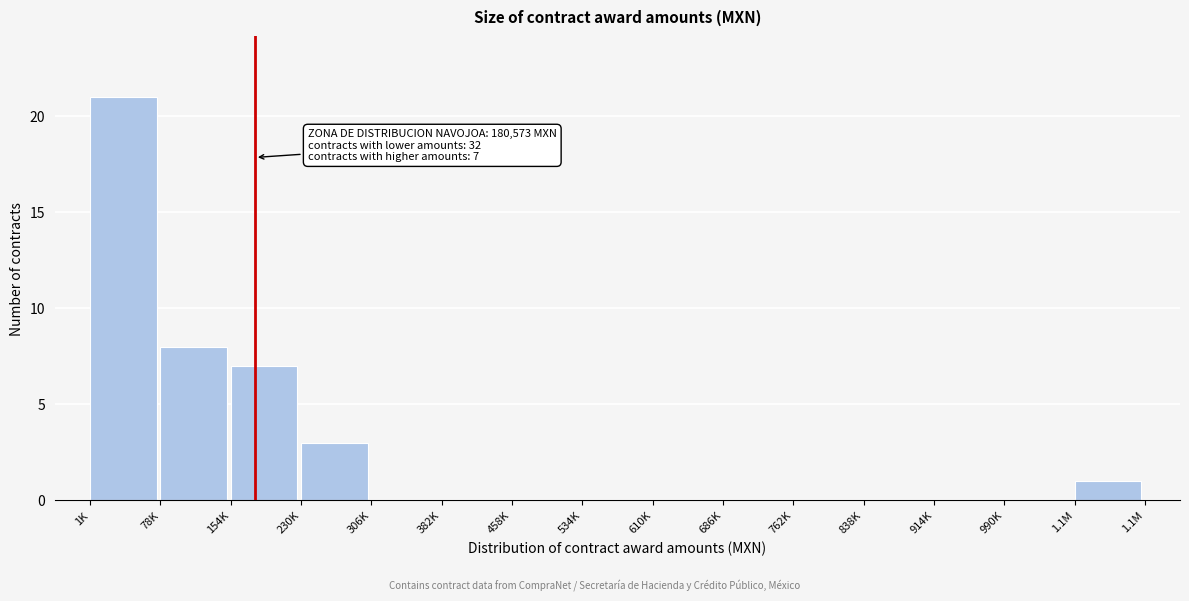

Reading left to right, transcribe all the data shown in this chart.

1K=21	78K=8	154K=7	230K=3	306K=0	382K=0	458K=0	534K=0	610K=0	686K=0	762K=0	838K=0	914K=0	990K=0	1.1M=1